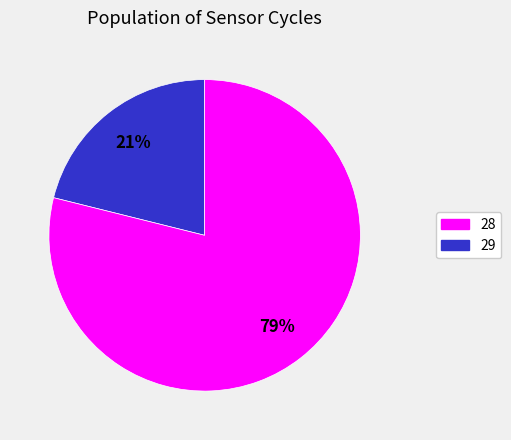

Does 29 represent more than half of the total?

Yes